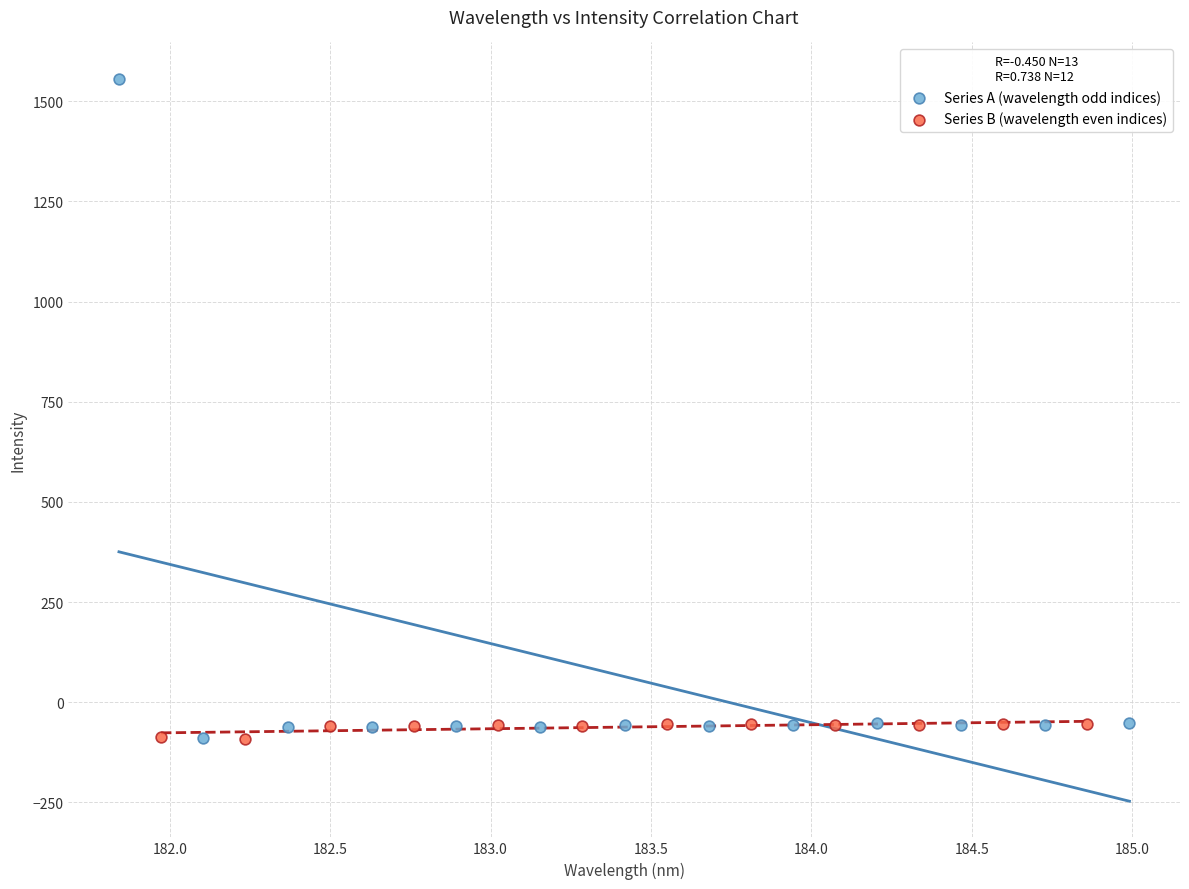

Which series contains the highest Y value?

Series A (wavelength odd indices)